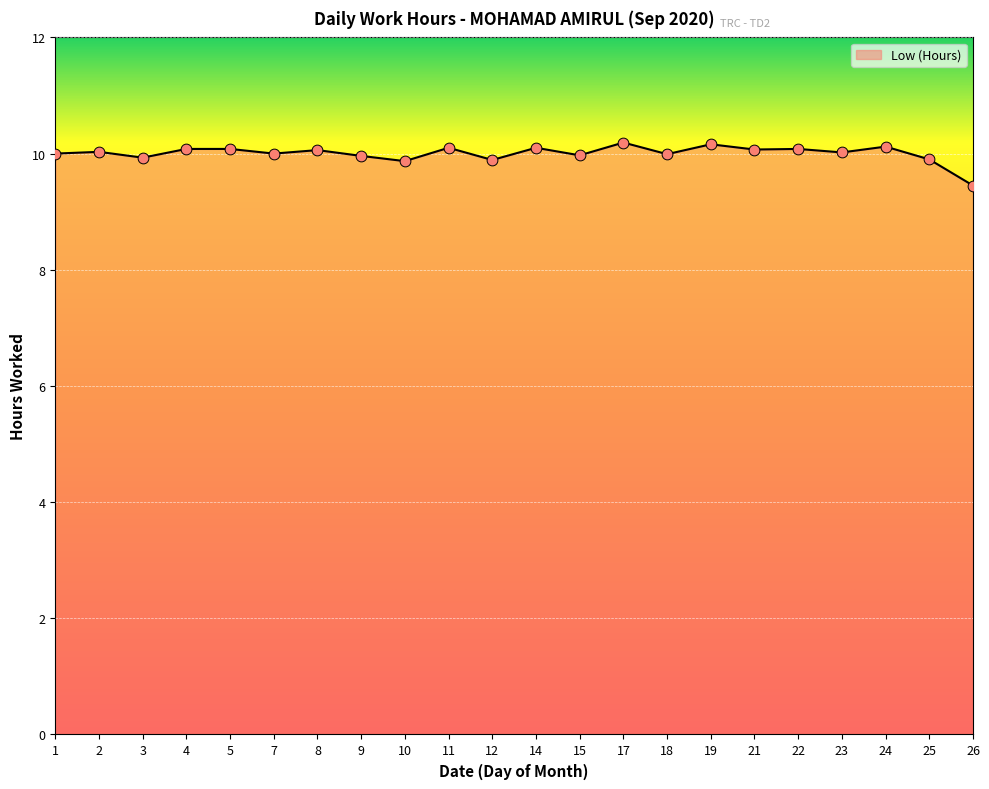

Approximately how many times larger is the value at 19 compared to 24?

1.0